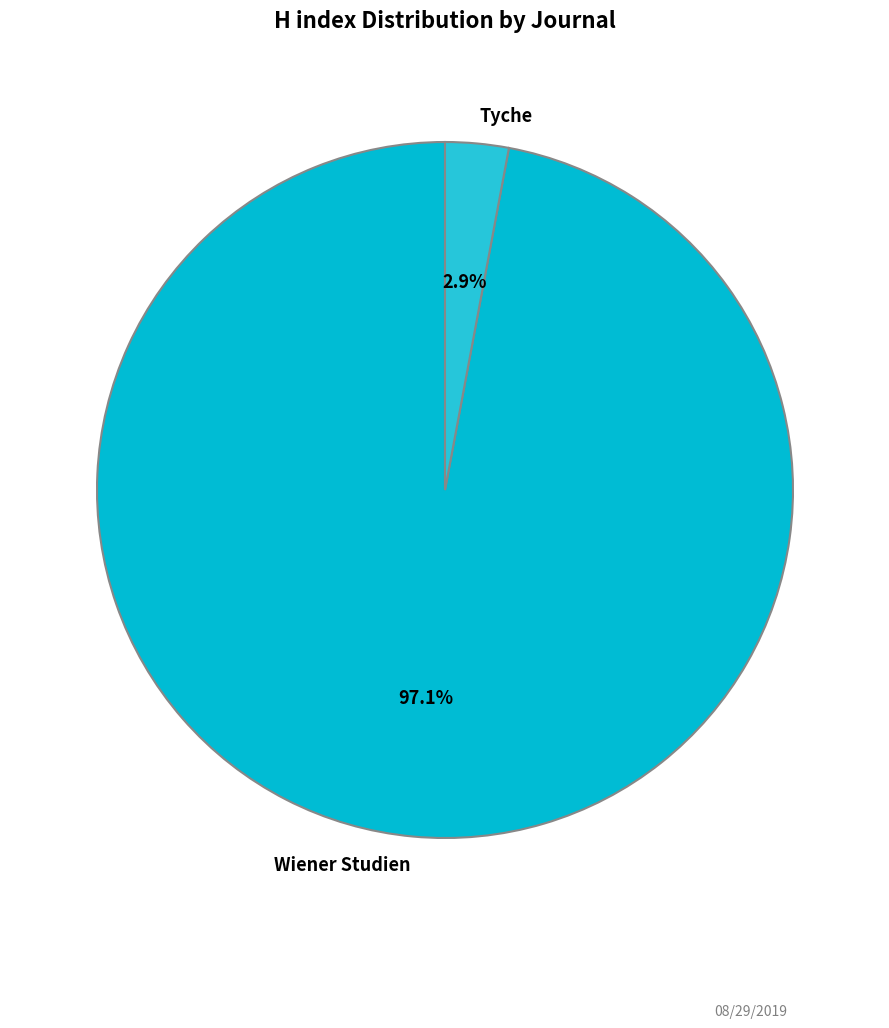

To the nearest percent, what portion does Wiener Studien represent?

97%